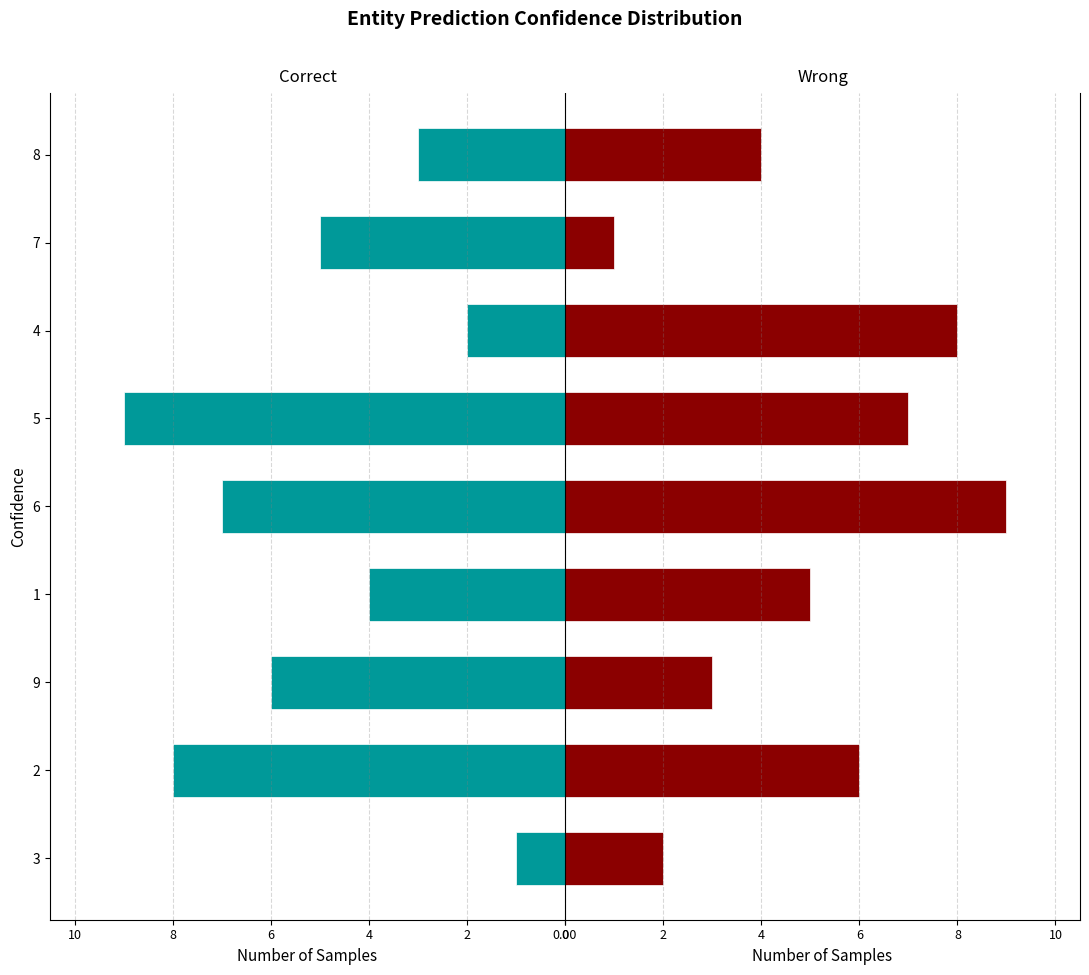

What is the average value of the Correct series?

-5